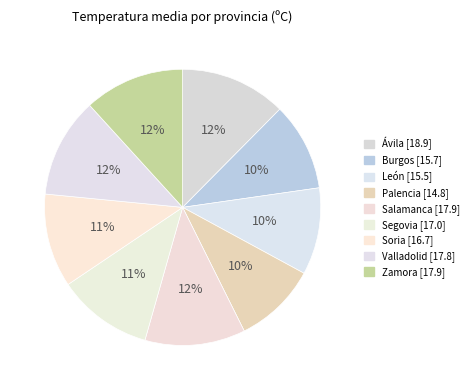

True or false: Segovia accounts for 1% of the total.

False